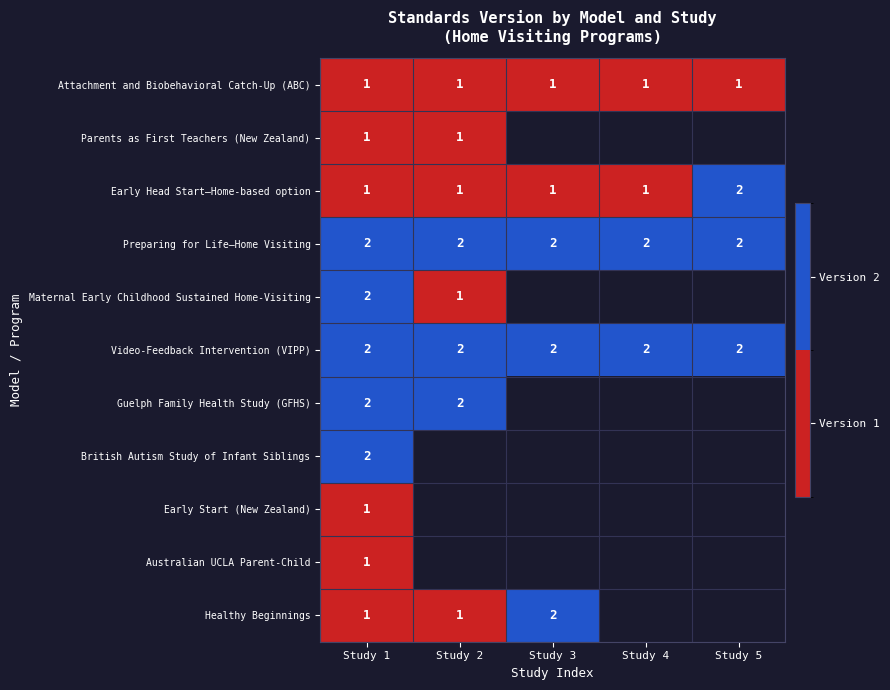

Is it true that Early Head Start—Home-based option equals 2 at Study 5?

True